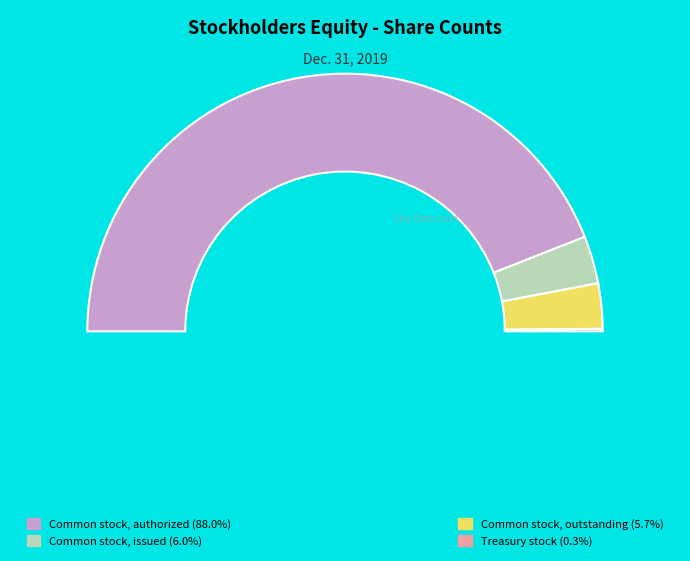

To the nearest percent, what is the combined percentage of Treasury stock and Common stock, issued?

6%